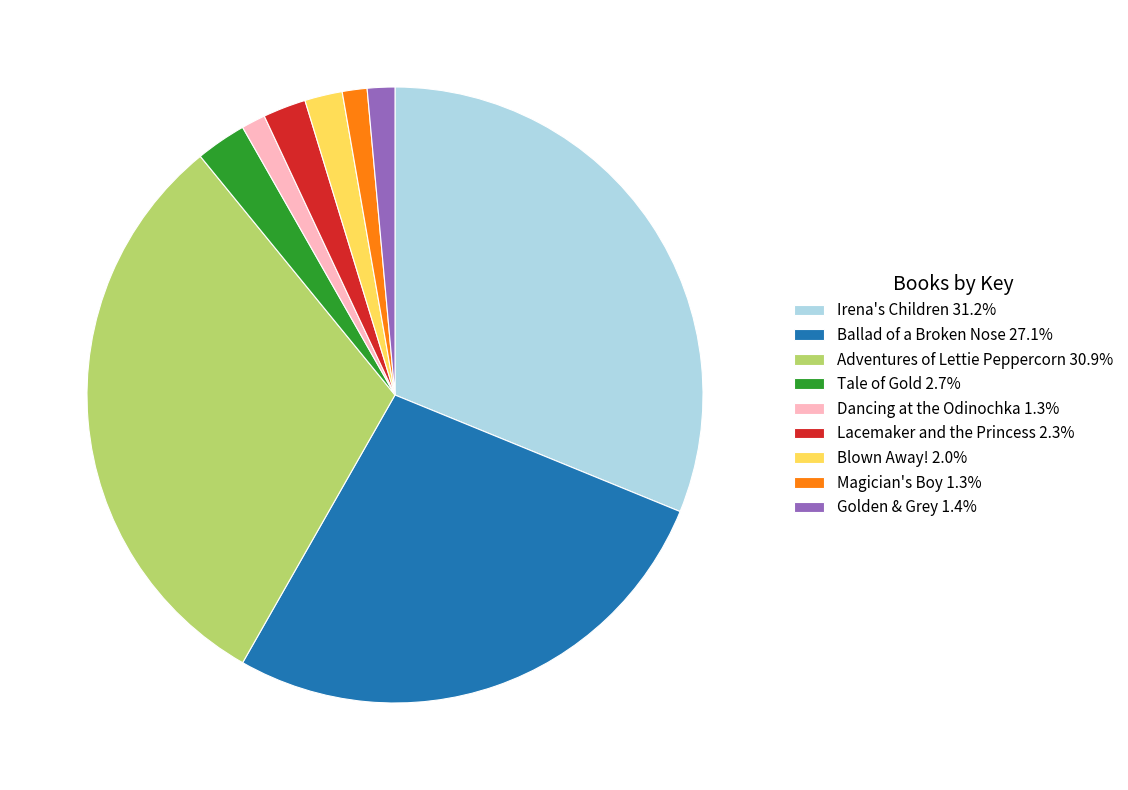

Does any single category account for the majority?

No